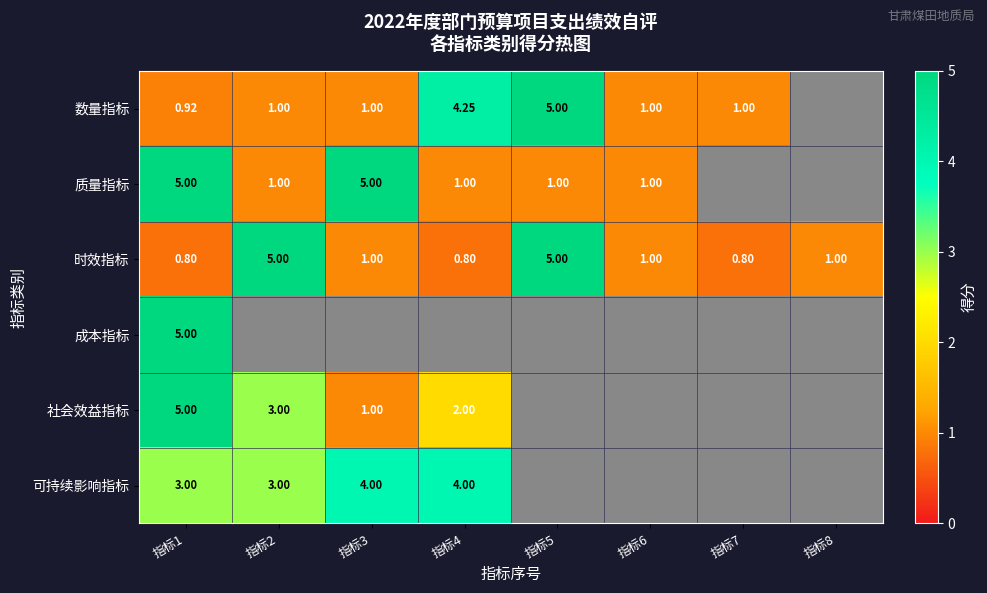

Is the value of 质量指标 at 指标3 greater than the value of 可持续影响指标 at 指标1?

Yes